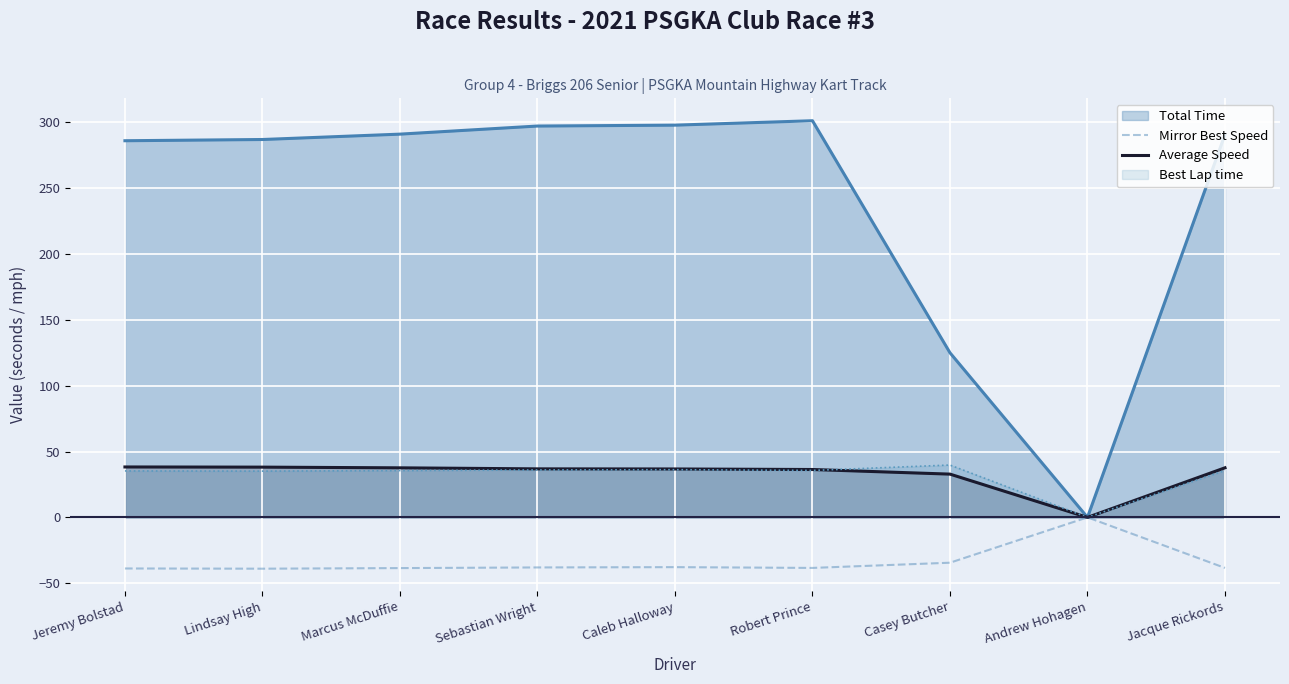

What is the total value across all series at Jacque Rickords?

-0.7